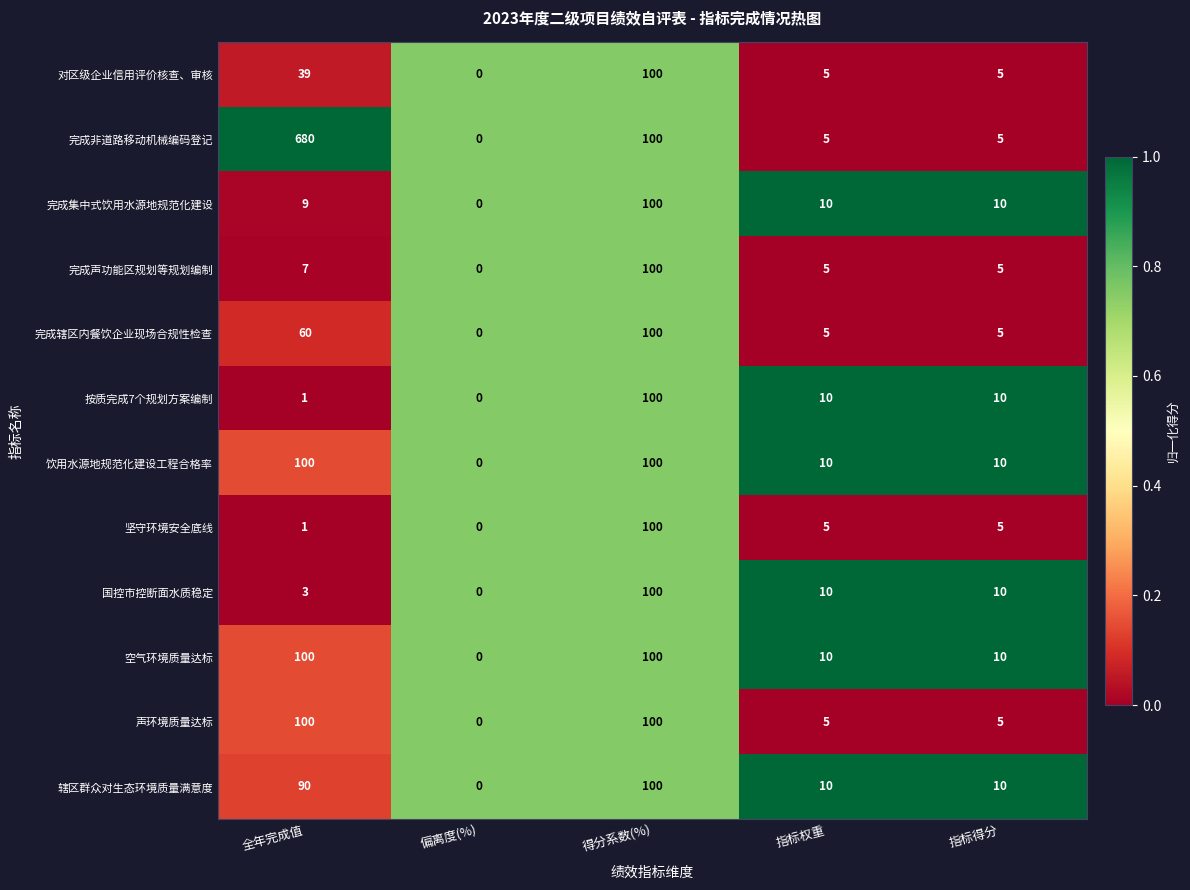

Count the 饮用水源地规范化建设工程合格率 values in the range 10 to 100.

4